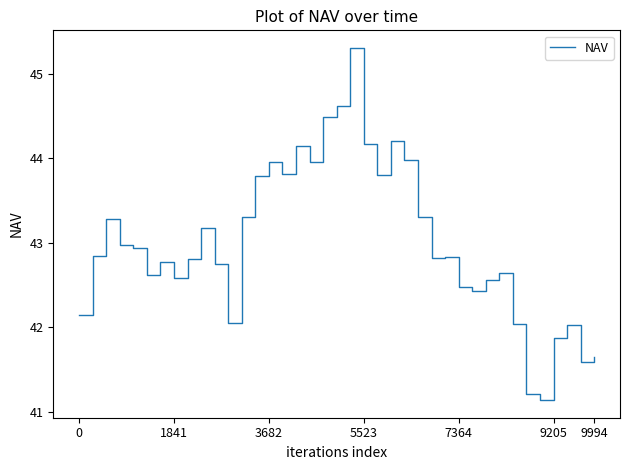

What is the maximum value shown in the chart?

45.3